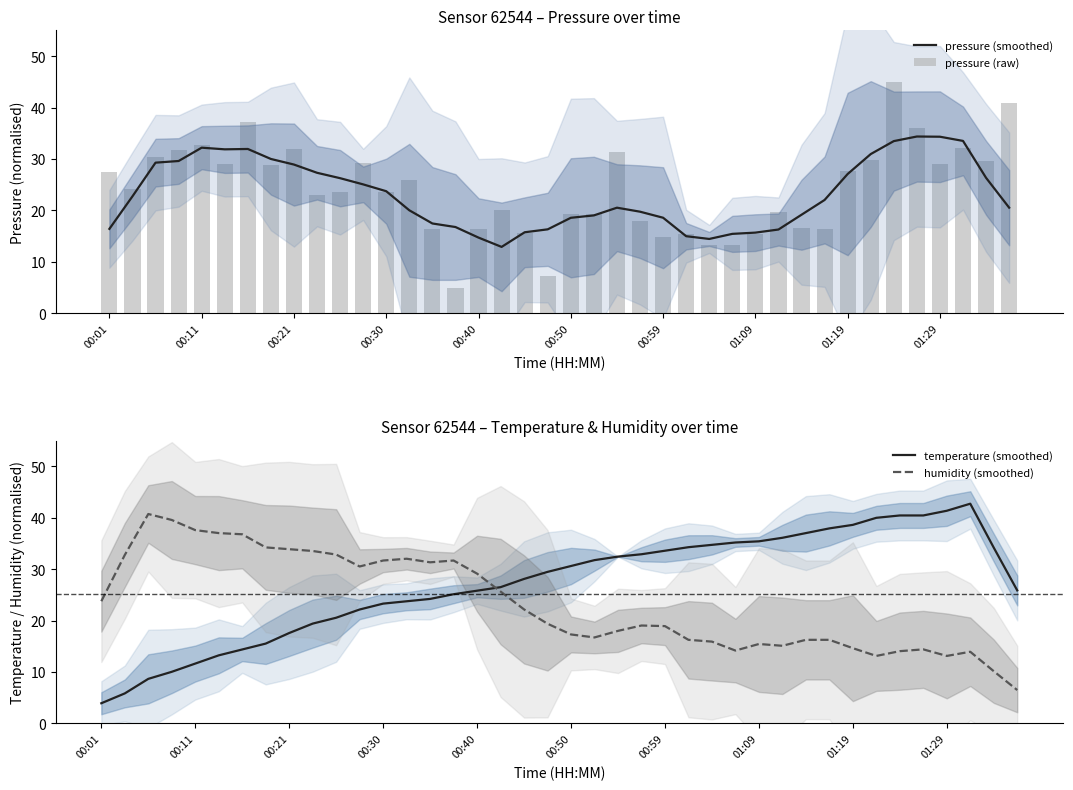

Does the chart contain any negative values?

No